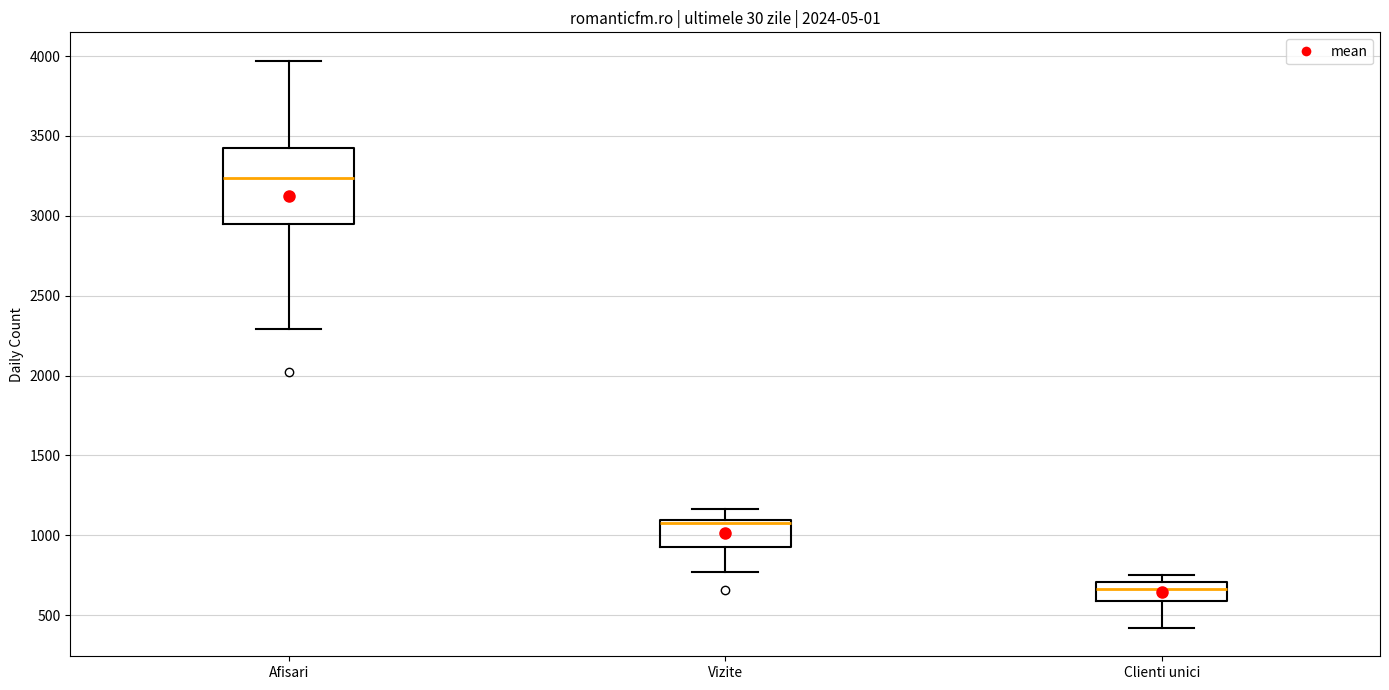

Reading left to right, read every box against the y-axis: the position of its median line, the range the box covers, and the ends of its whiskers. The values are not printed on the chart, so give them approximately, as read against the axis.

Afisari: median 3250, box 2950 to 3450, whiskers 2300 to 3950
Vizite: median 1100 (just below the box's upper edge), box 950 to 1100, whiskers 750 to 1150
Clienti unici: median 650, box 600 to 700, whiskers 400 to 750